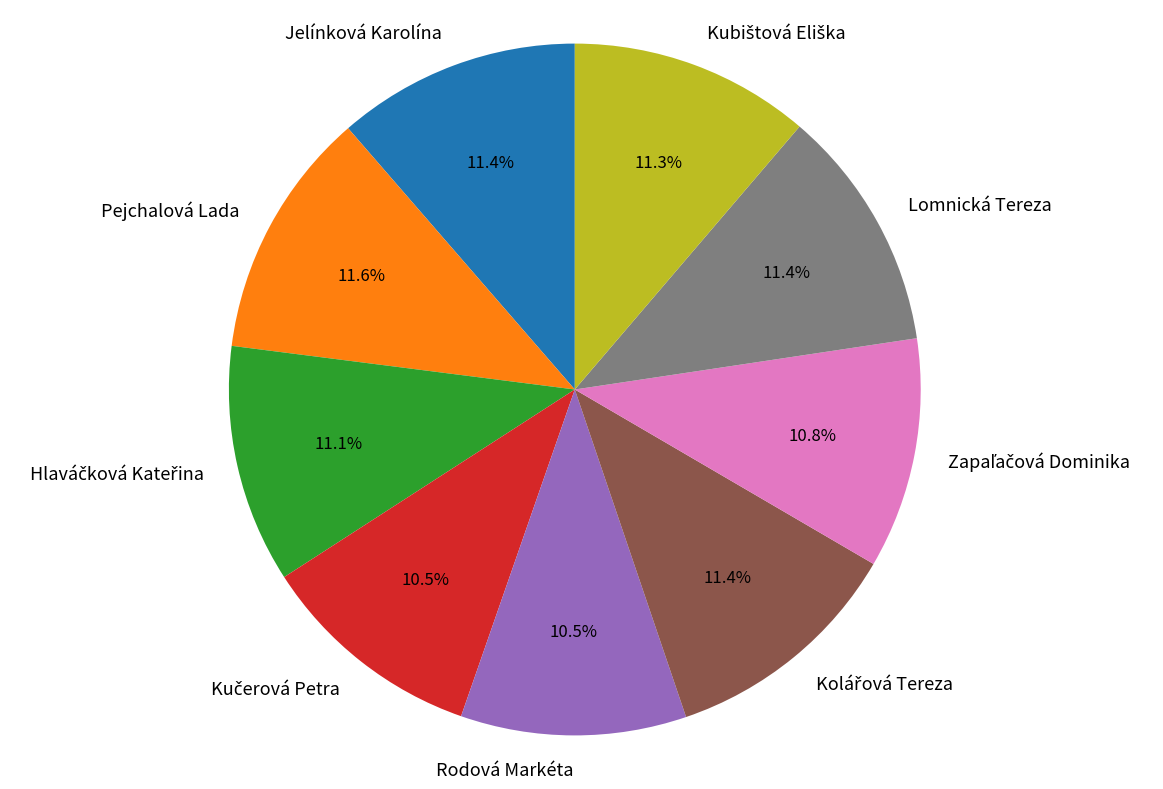

What percentage is the Lomnická Tereza slice, to the nearest percent?

11%